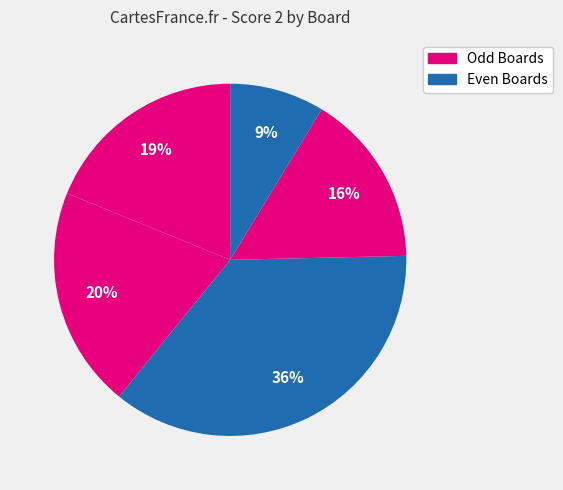

To the nearest percent, what is the difference between the largest and smallest slice percentages?

36%